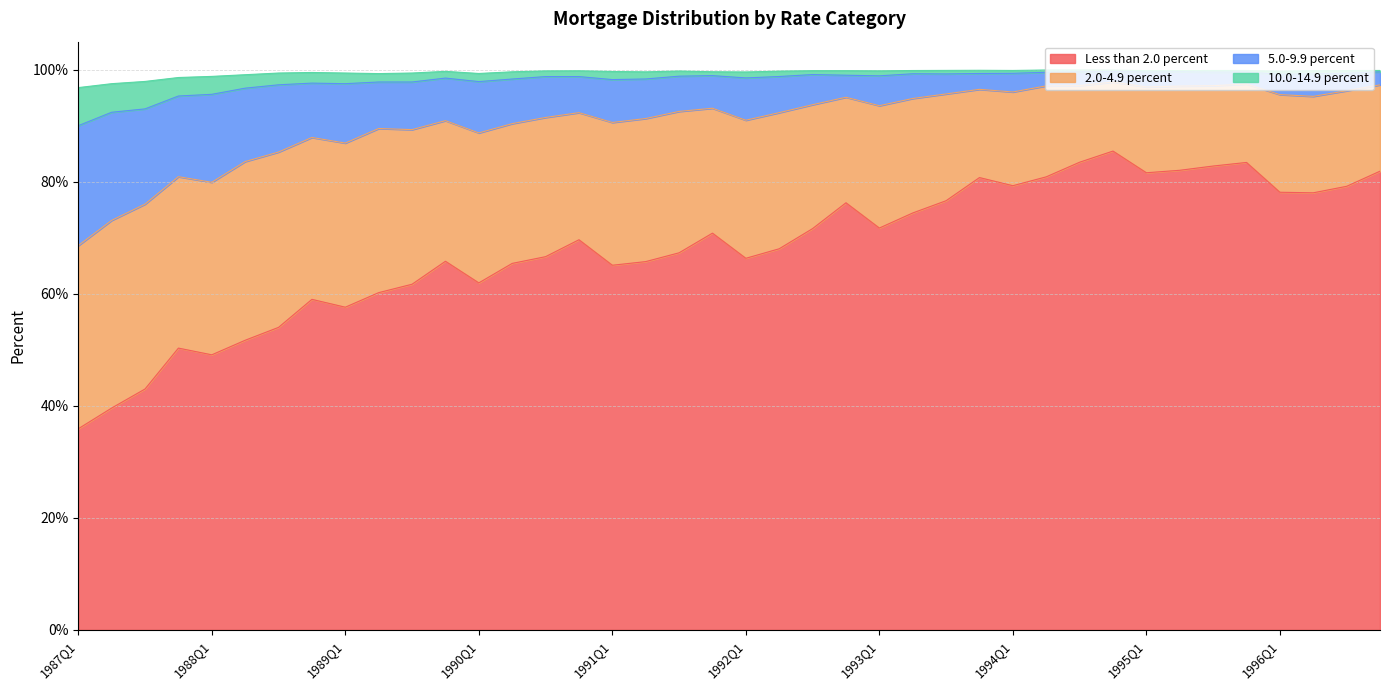

What is the difference between the maximum and minimum values in the Less than 2.0 percent series?

49.6